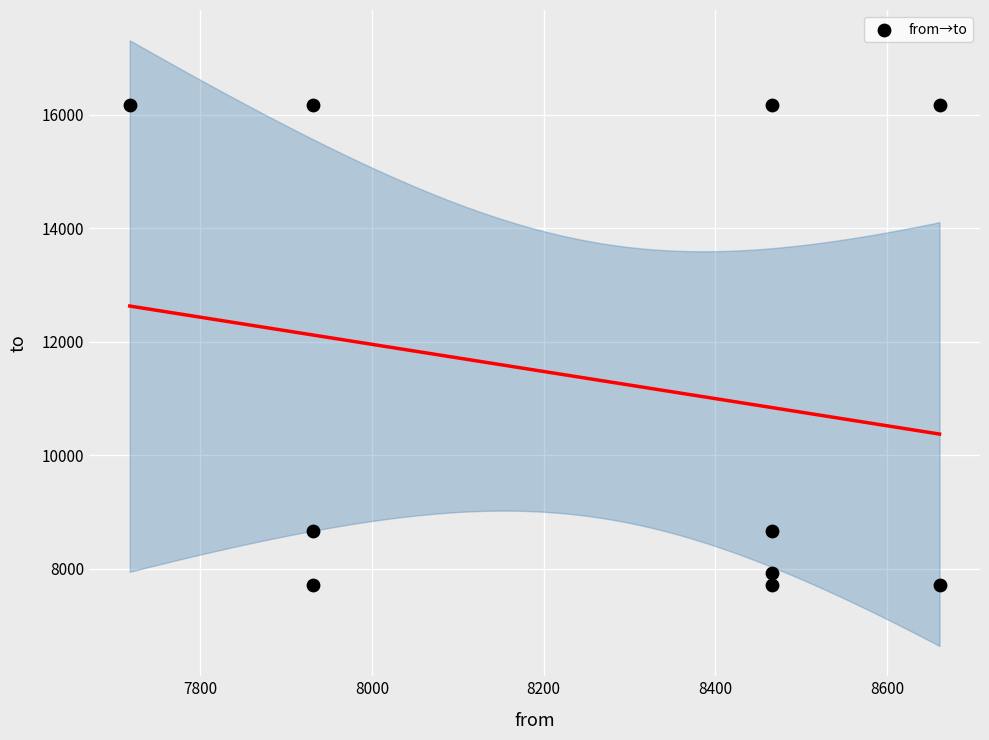

What is the average X value?

8270